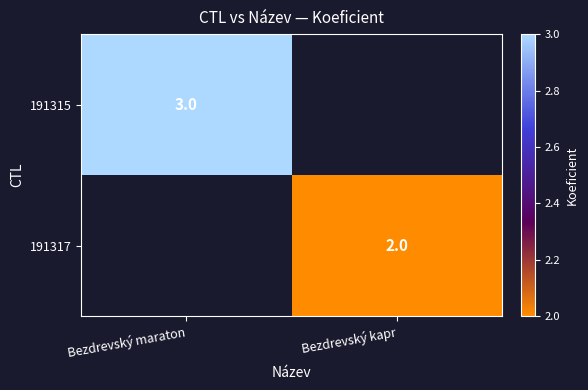

Is it true that 191315 equals 3 at Bezdrevský maraton?

True